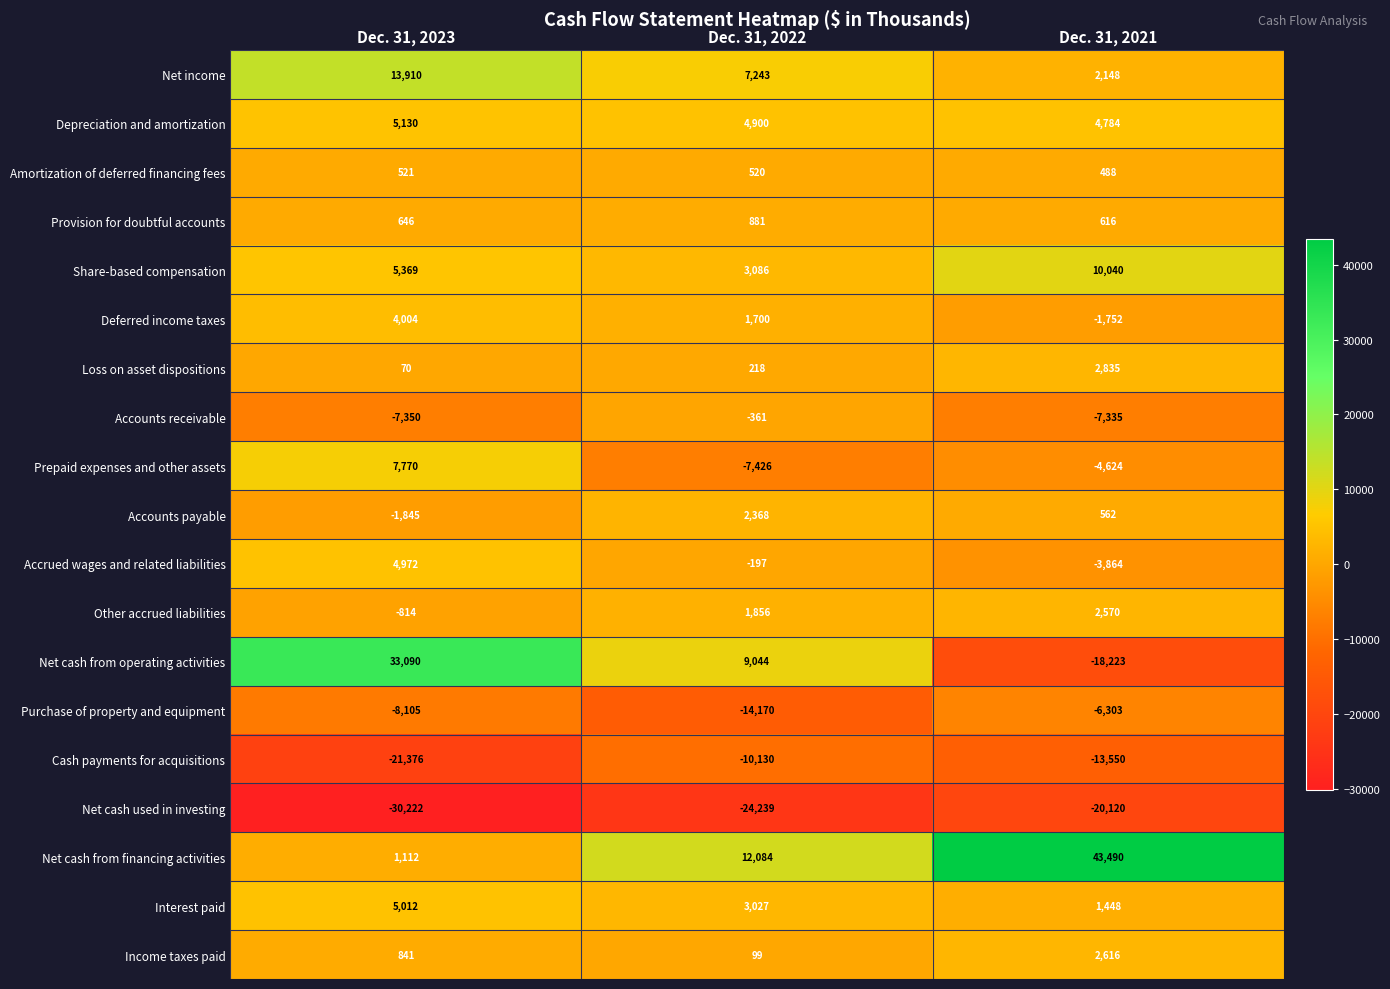

Rank the series at Dec. 31, 2021 from lowest to highest value.

Net cash used in investing, Net cash from operating activities, Cash payments for acquisitions, Accounts receivable, Purchase of property and equipment, Prepaid expenses and other assets, Accrued wages and related liabilities, Deferred income taxes, Amortization of deferred financing fees, Accounts payable, Provision for doubtful accounts, Interest paid, Net income, Other accrued liabilities, Income taxes paid, Loss on asset dispositions, Depreciation and amortization, Share-based compensation, Net cash from financing activities